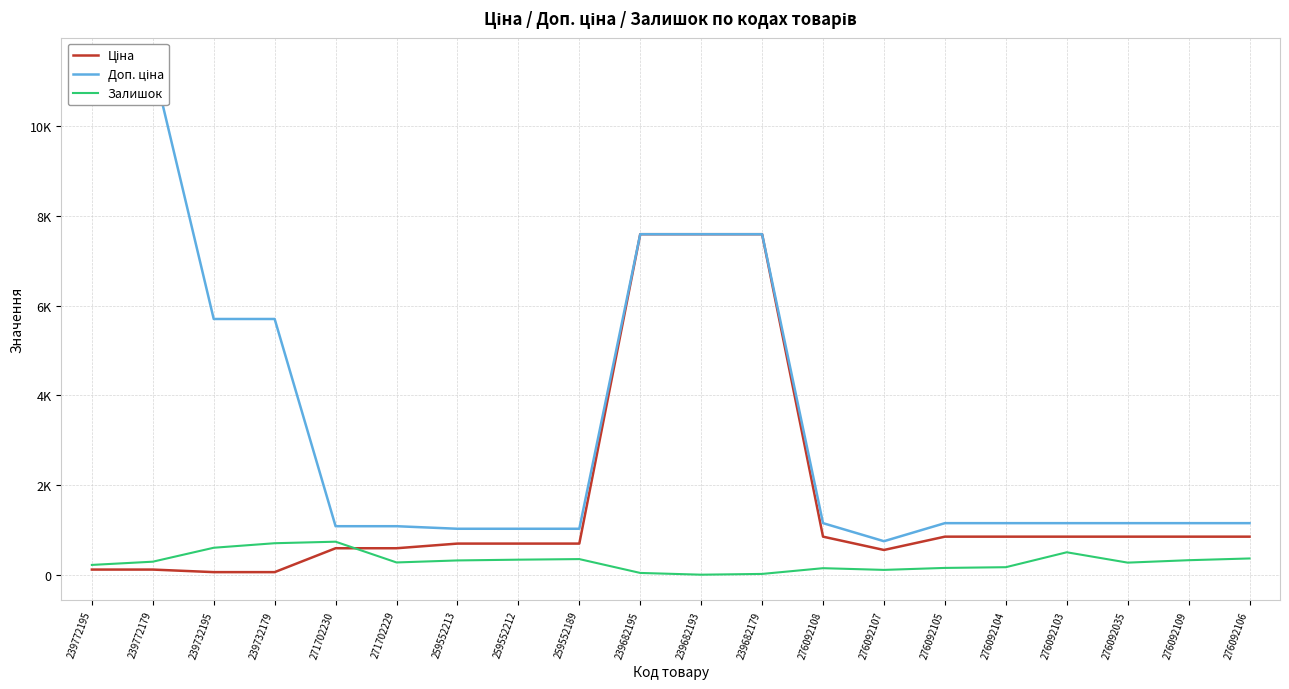

What is the total value across all series at 239732179?

6464.1